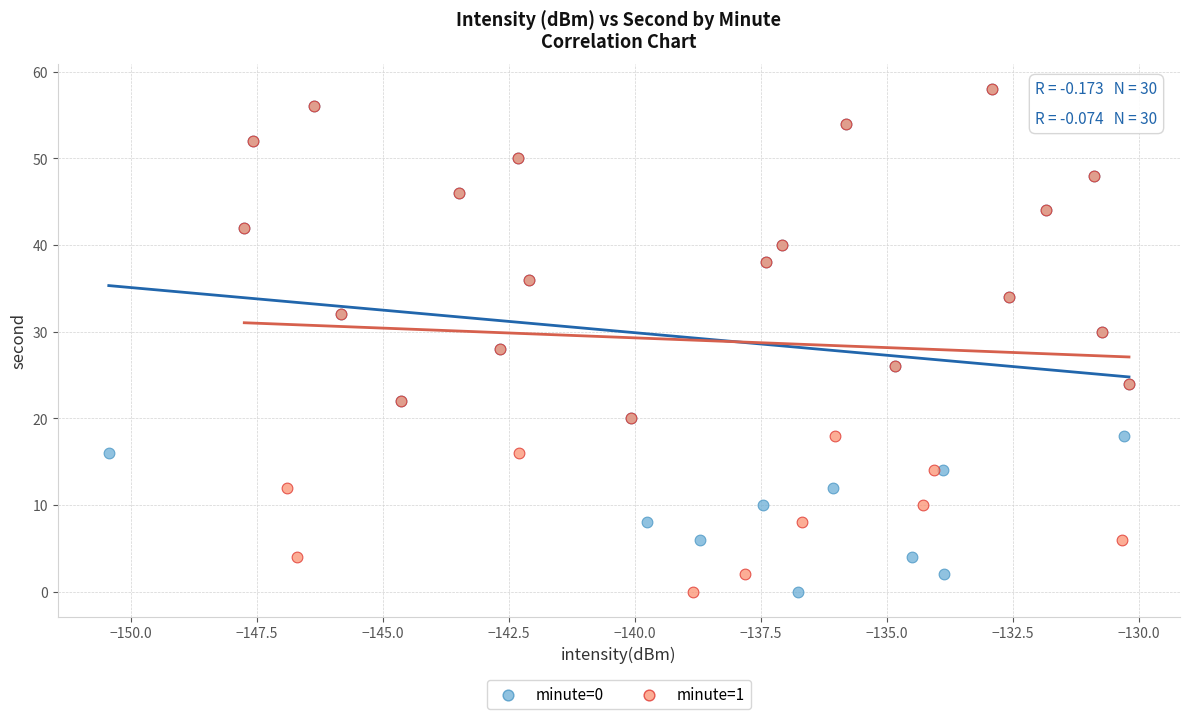

What are all the series names shown in the legend?

minute=0, minute=1